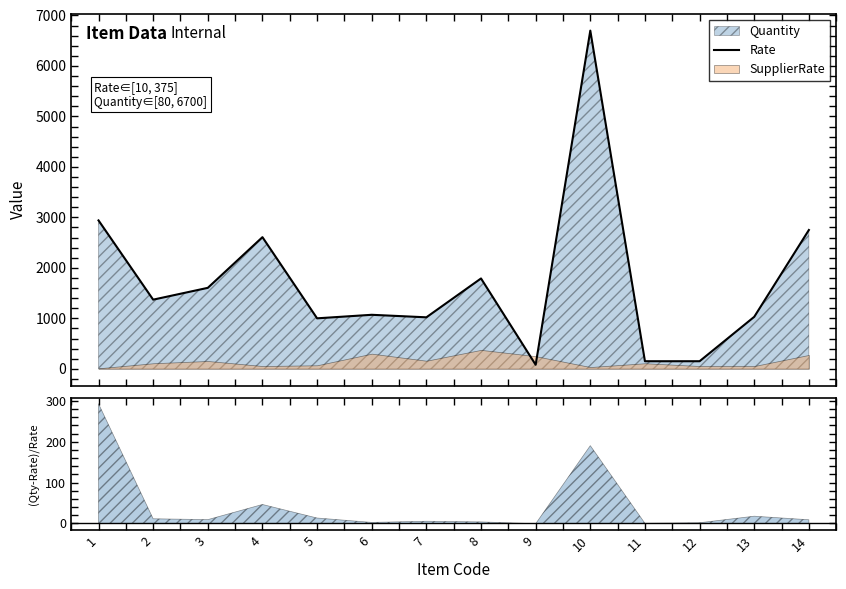

Where does the data first go above 1370?

1